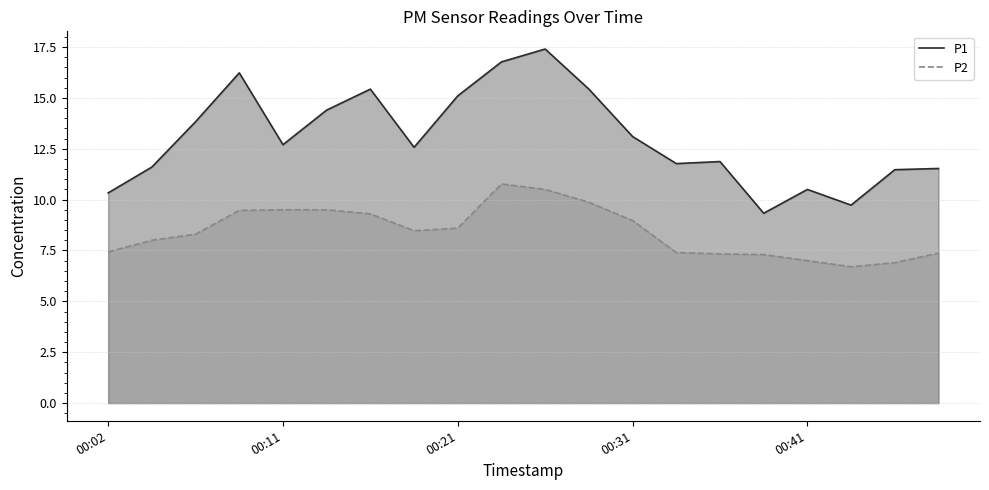

Reading left to right, what are all the values shown in this chart?

P1: 00:02=10.3	00:04=11.6	00:06=13.8	00:09=16.2	00:11=12.7	00:14=14.4	00:16=15.4	00:19=12.6	00:21=15.1	00:24=16.8	00:26=17.4	00:29=15.4	00:31=13.1	00:34=11.8	00:36=11.9	00:38=9.3	00:41=10.5	00:43=9.7	00:46=11.5	00:48=11.5
P2: 00:02=7.4	00:04=8.0	00:06=8.3	00:09=9.5	00:11=9.5	00:14=9.5	00:16=9.3	00:19=8.5	00:21=8.6	00:24=10.8	00:26=10.5	00:29=9.9	00:31=9.0	00:34=7.4	00:36=7.3	00:38=7.3	00:41=7.0	00:43=6.7	00:46=6.9	00:48=7.4